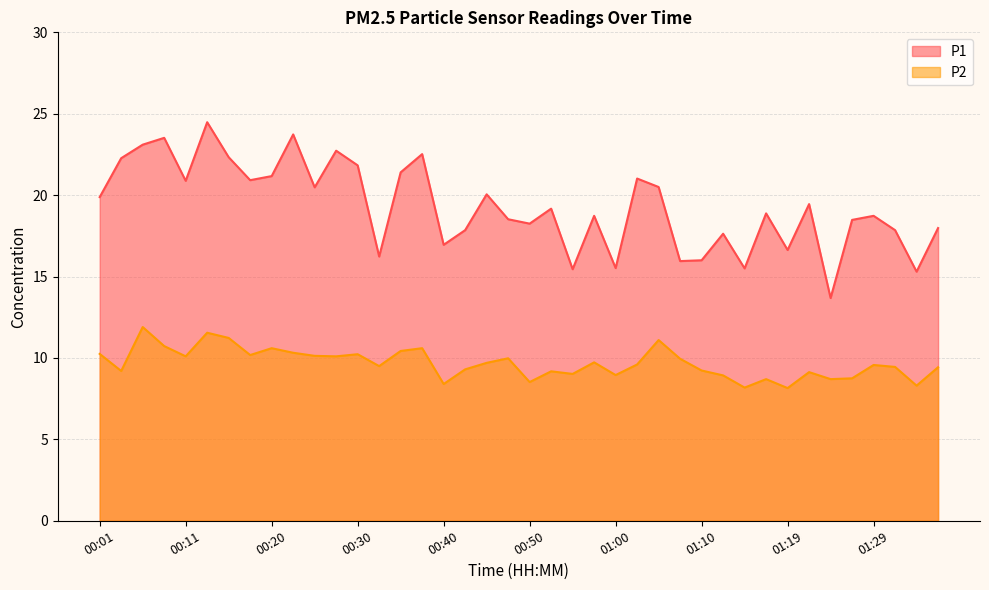

Reading right to left, what are all the values shown in this chart?

P1: 01:36=18.0	01:34=15.3	01:32=17.9	01:29=18.7	01:27=18.5	01:24=13.7	01:22=19.4	01:19=16.6	01:17=18.9	01:14=15.5	01:12=17.6	01:10=16.0	01:07=15.9	01:05=20.5	01:02=21.0	01:00=15.5	00:57=18.7	00:55=15.4	00:52=19.2	00:50=18.2	00:47=18.5	00:45=20.1	00:43=17.9	00:40=16.9	00:38=22.5	00:35=21.4	00:33=16.2	00:30=21.8	00:28=22.7	00:25=20.5	00:23=23.7	00:20=21.2	00:18=20.9	00:16=22.3	00:13=24.5	00:11=20.9	00:08=23.5	00:06=23.1	00:03=22.3	00:01=19.9
P2: 01:36=9.4	01:34=8.3	01:32=9.4	01:29=9.6	01:27=8.8	01:24=8.7	01:22=9.1	01:19=8.2	01:17=8.7	01:14=8.2	01:12=8.9	01:10=9.2	01:07=9.9	01:05=11.1	01:02=9.6	01:00=8.9	00:57=9.7	00:55=9.0	00:52=9.2	00:50=8.5	00:47=10.0	00:45=9.7	00:43=9.3	00:40=8.4	00:38=10.6	00:35=10.4	00:33=9.5	00:30=10.2	00:28=10.1	00:25=10.1	00:23=10.3	00:20=10.6	00:18=10.2	00:16=11.2	00:13=11.6	00:11=10.1	00:08=10.7	00:06=11.9	00:03=9.2	00:01=10.2